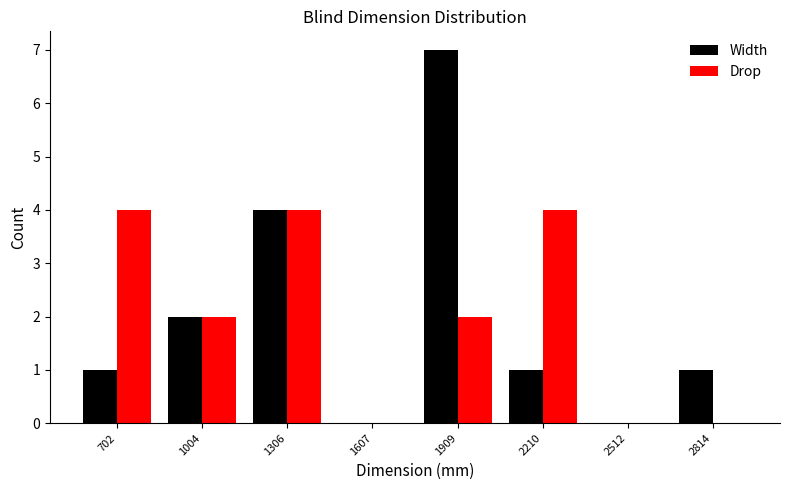

What is the height of the Drop bar covering 850 to 1150 on the x-axis? Neither the bar edges nor the heights are printed on the chart, so give them approximately, as read against the axes.

2